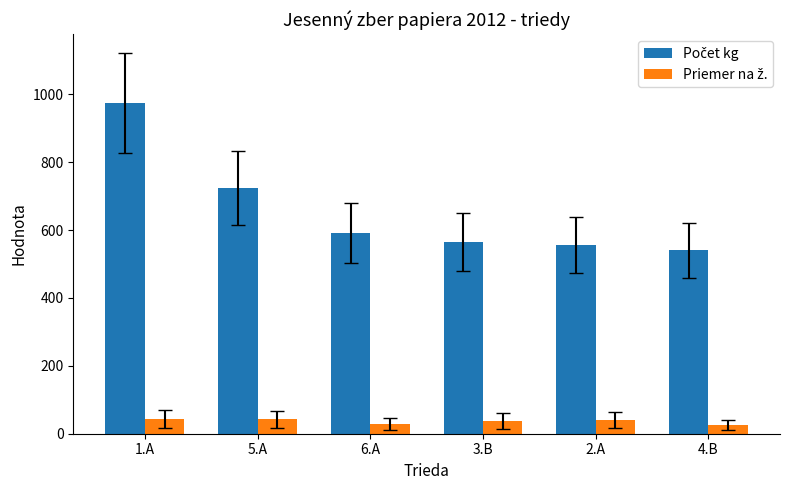

What is the difference between the highest and lowest values at 1.A?

930.2